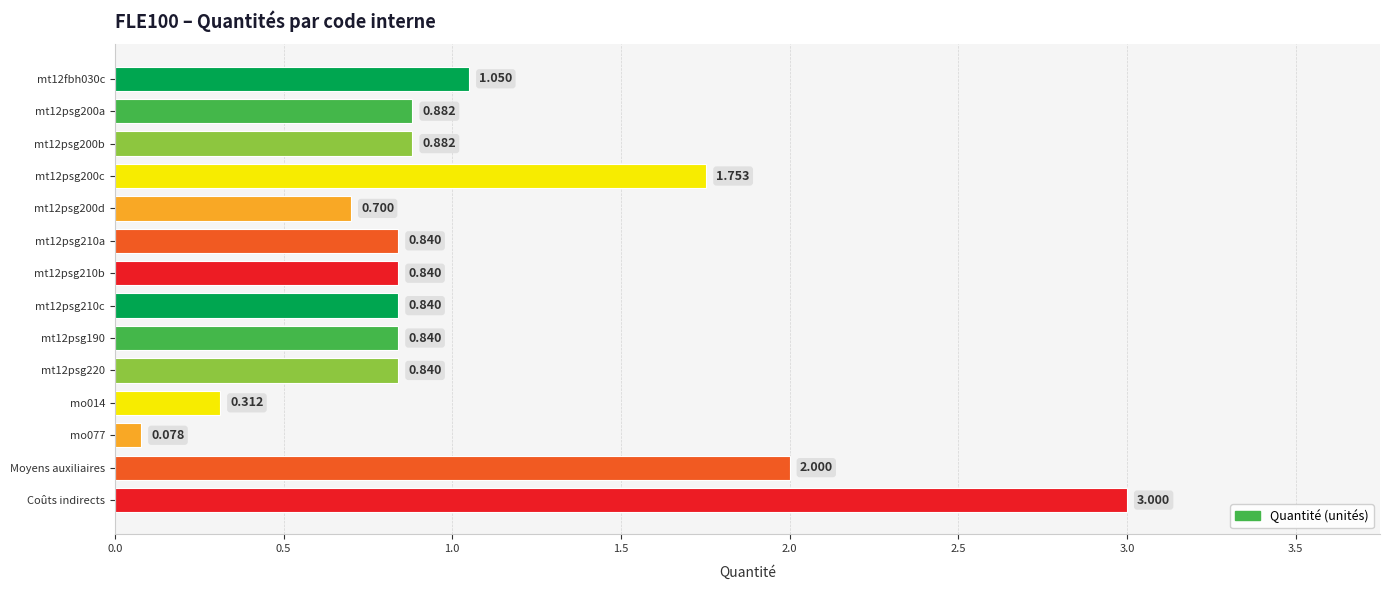

What is the difference between the second highest and minimum values?

1.9